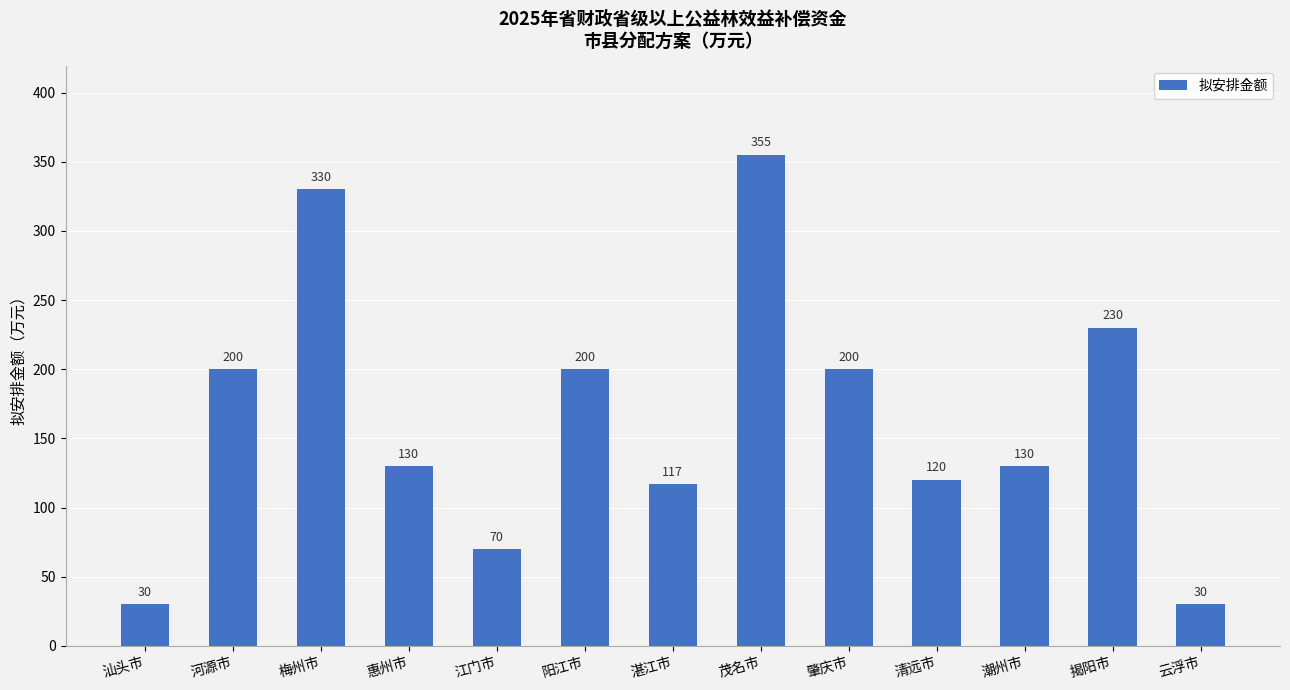

How many categories are shown in the chart?

13